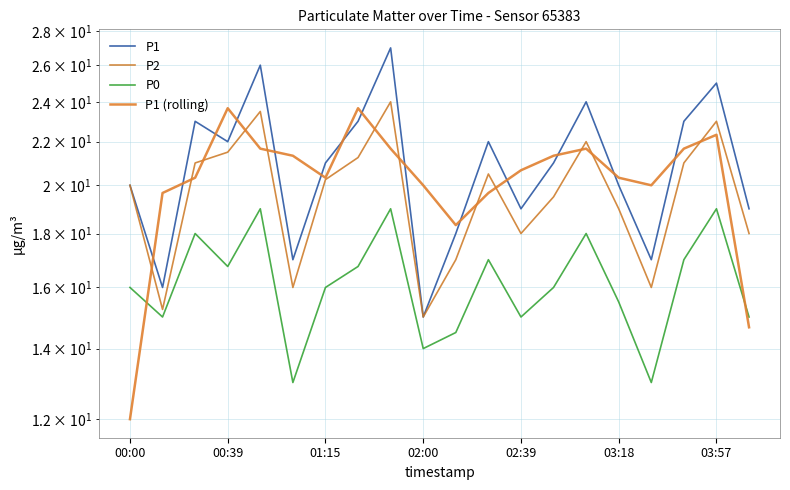

What is the average value of the P1 series?

20.9